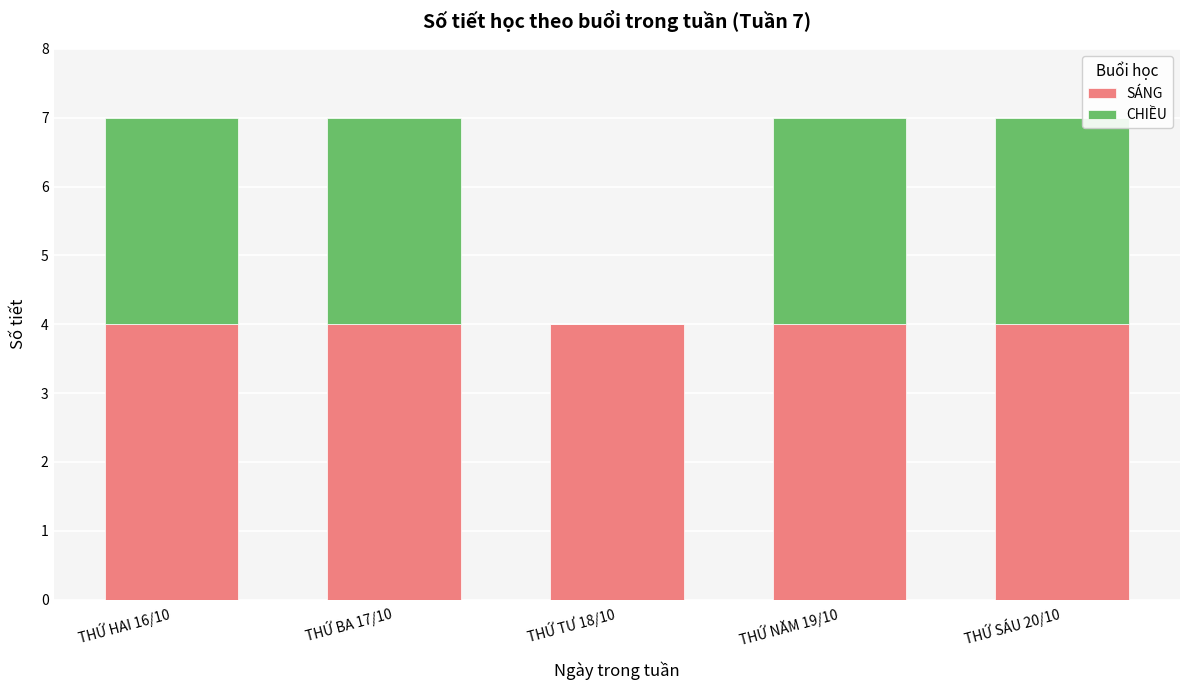

What is the sum of all SÁNG values?

20